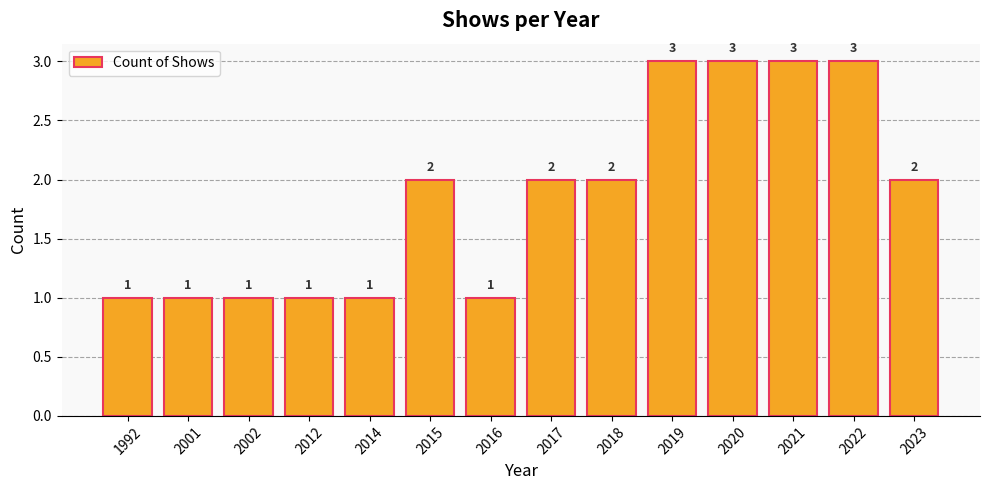

The chart shows a value of 3 at 2022. True or false?

True